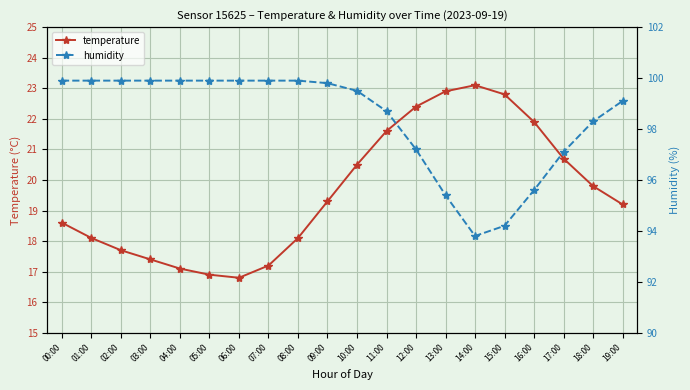

How many interior local valleys does the humidity series have?

1